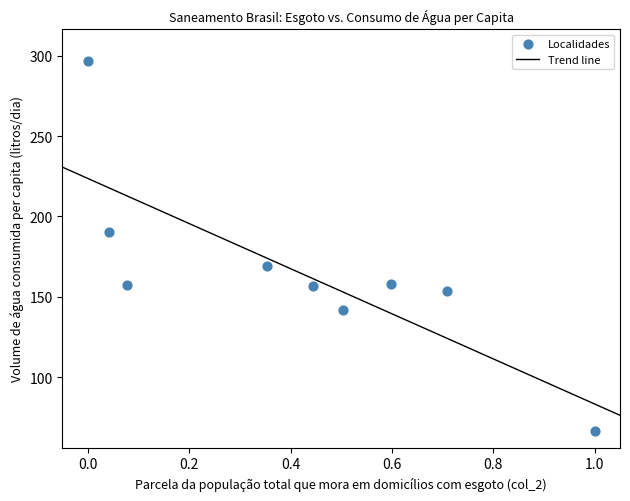

What is the average Y value?

165.5